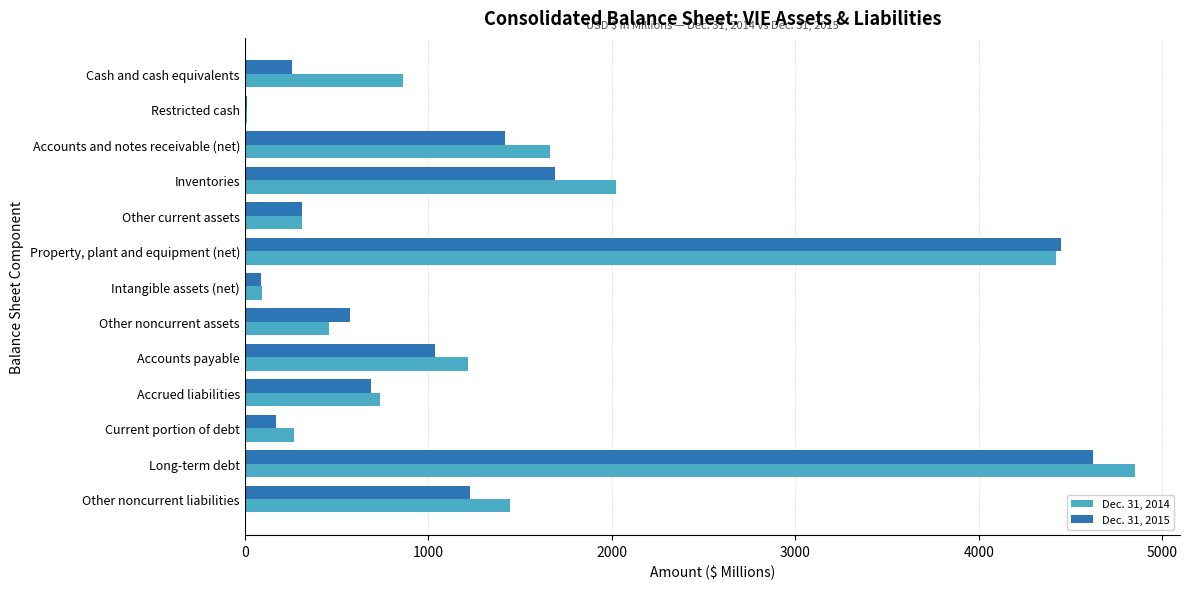

Which label corresponds to the largest value in the chart?

Long-term debt